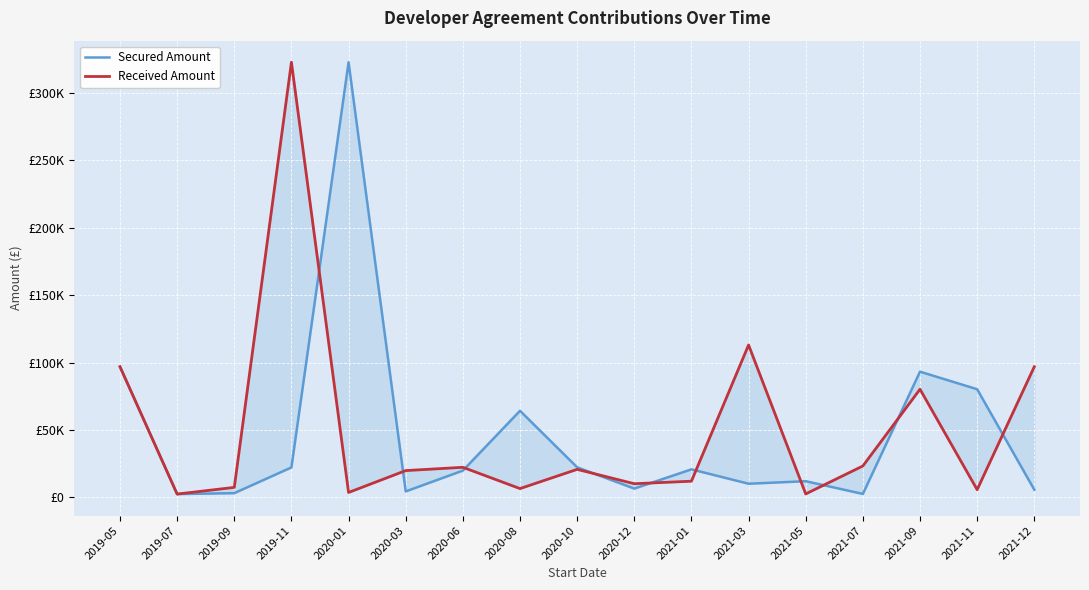

Reading right to left, list all the values displayed in this chart.

Secured Amount: 5733.0	80221.9	93244.1	2590.5	12024.0	10153.0	20800.0	6541.2	22326.5	64227.8	19888.4	4447.1	322691.4	22239.7	3161.3	2480.3	96913.2
Received Amount: 96913.2	5733.0	80221.9	23311.0	2590.5	113048.5	12024.0	10153.0	20800.0	6541.2	22326.5	19888.4	3664.3	322691.4	7439.7	2480.3	96913.2